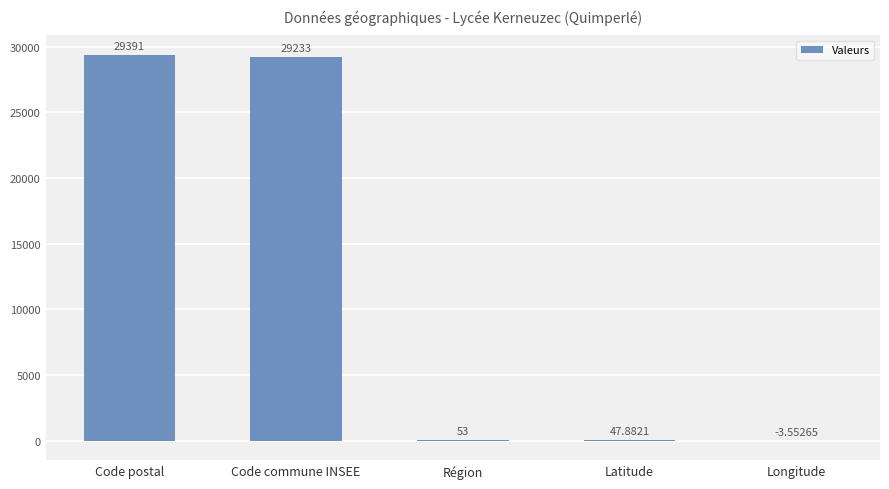

Which category has the highest value across all series?

Code postal